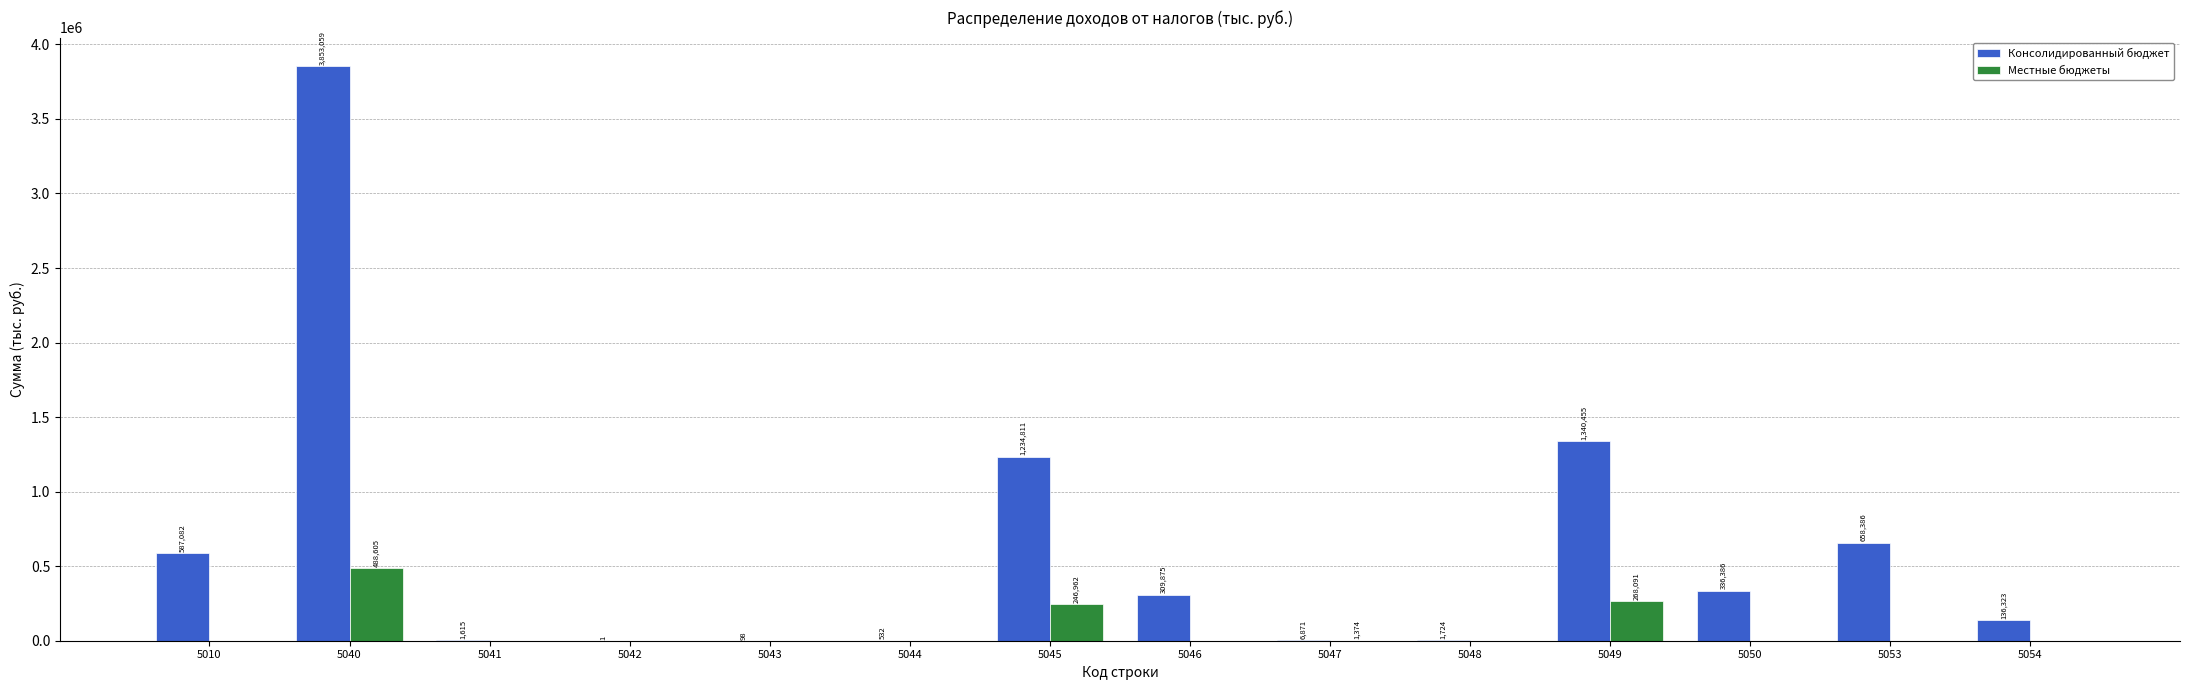

Between 5040 and 5043, which series saw the biggest shift?

Консолидированный бюджет